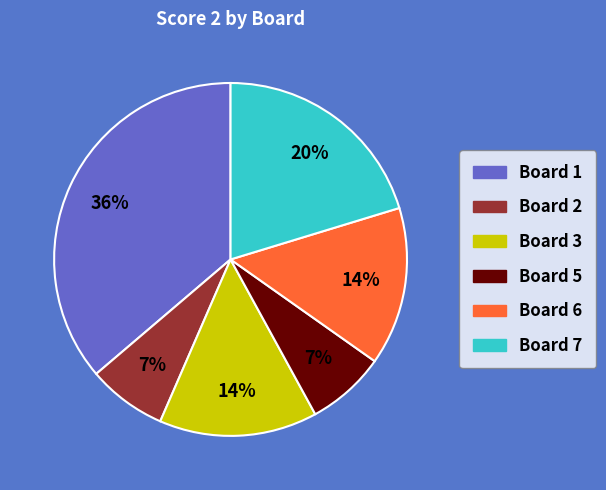

How many segments does this pie chart have?

6